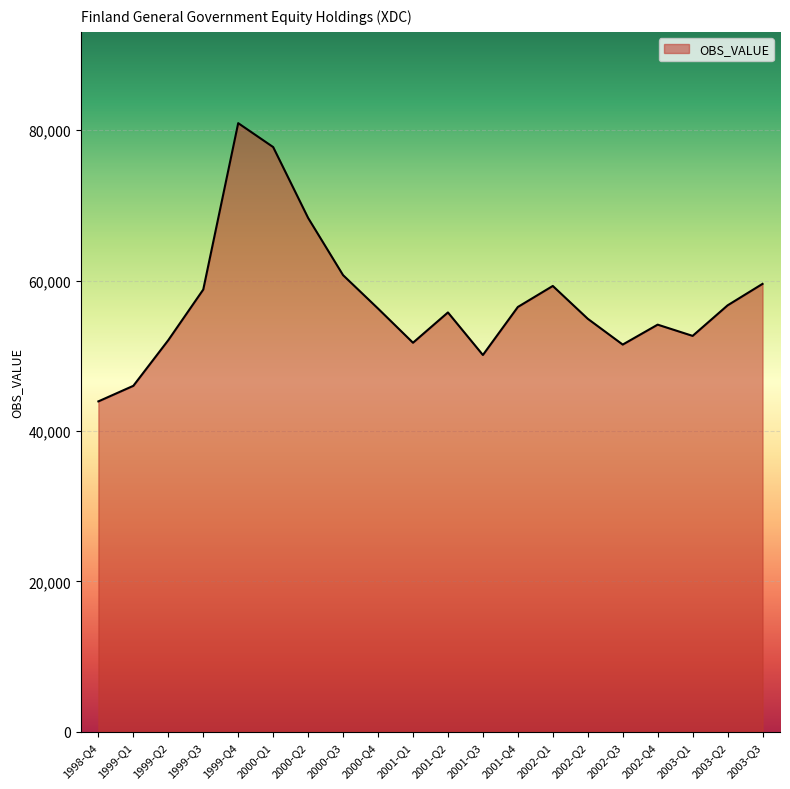

How many lines are shown in the chart?

1